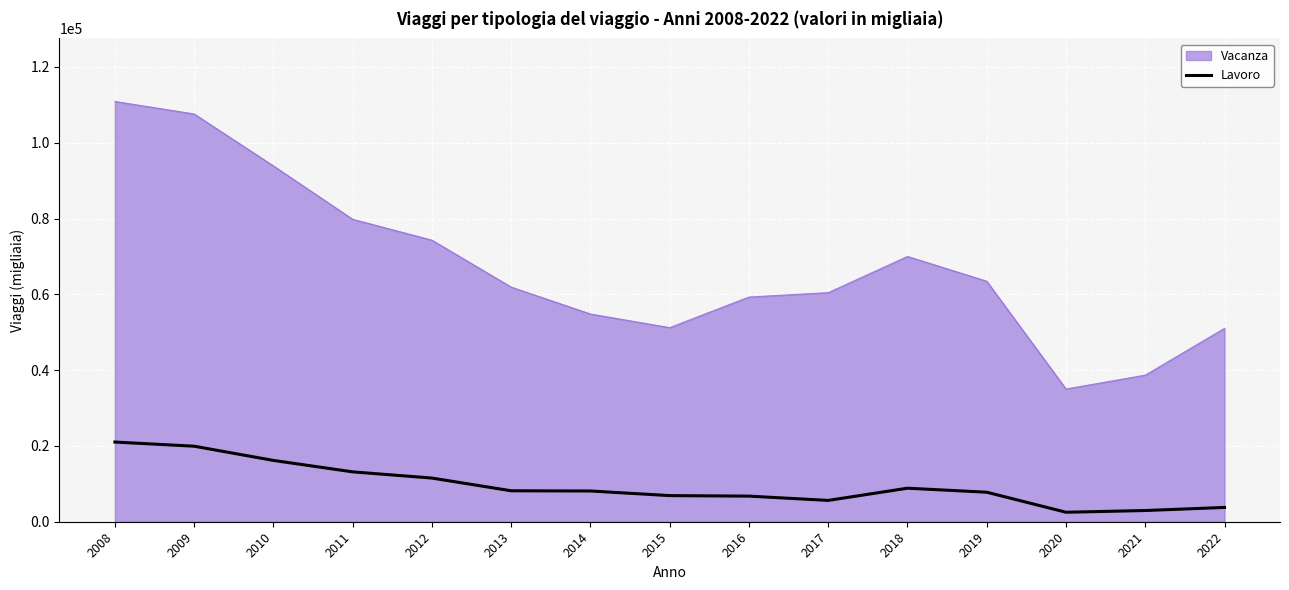

List the series in order of their peak value, lowest first.

Lavoro, Vacanza